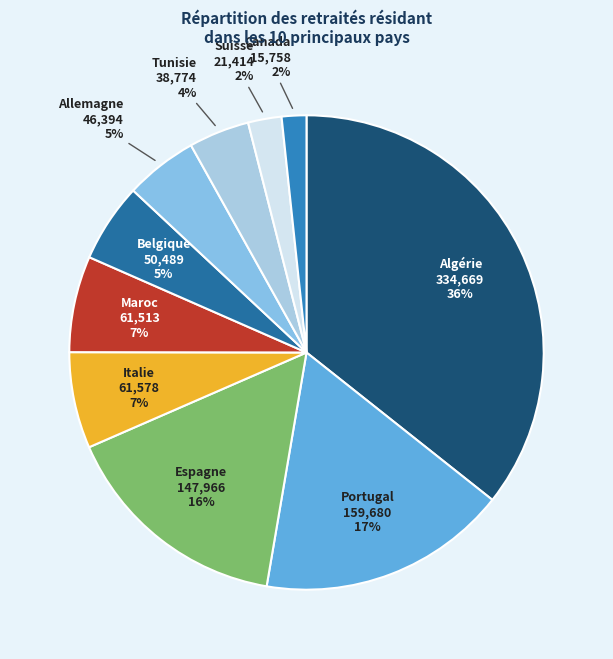

What percentage is the Canada slice, to the nearest percent?

2%